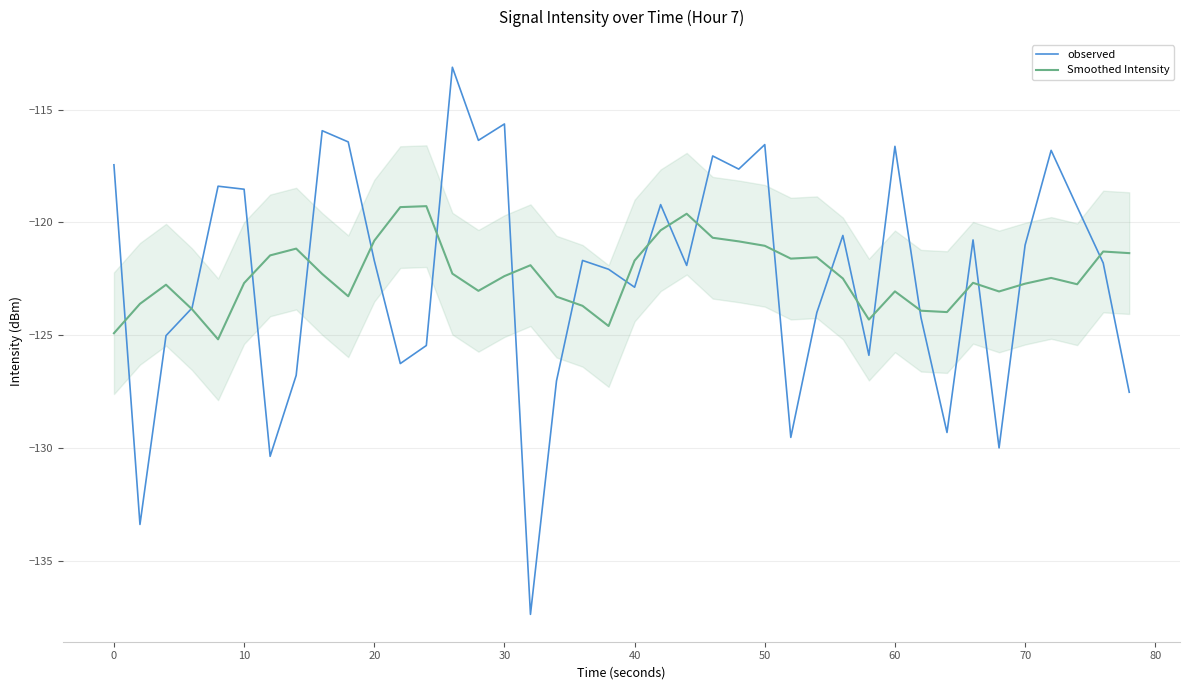

What is the minimum value shown in the chart?

-137.4